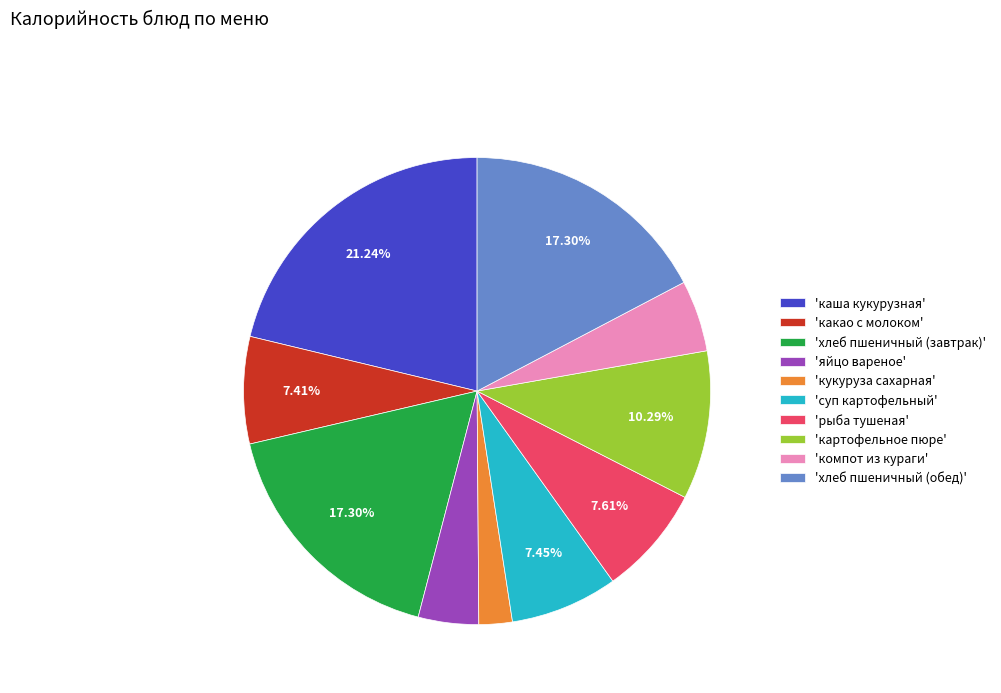

How many segments does this pie chart have?

10